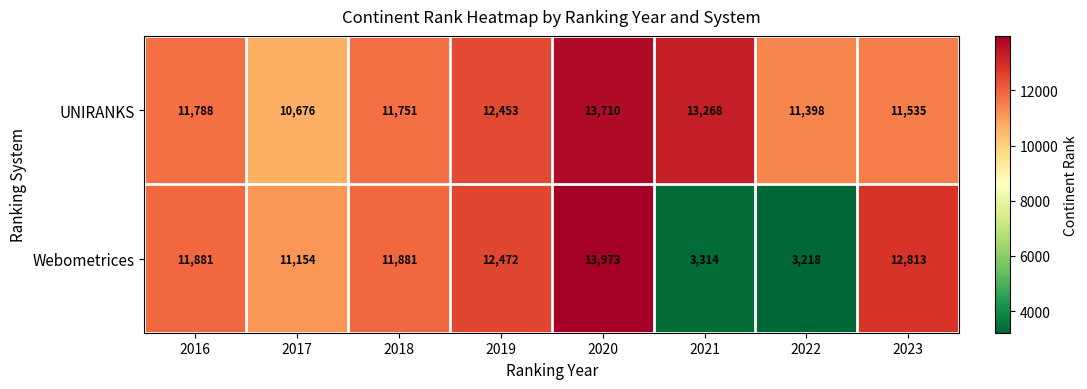

The UNIRANKS series shows 13268 at 2021. True or false?

True